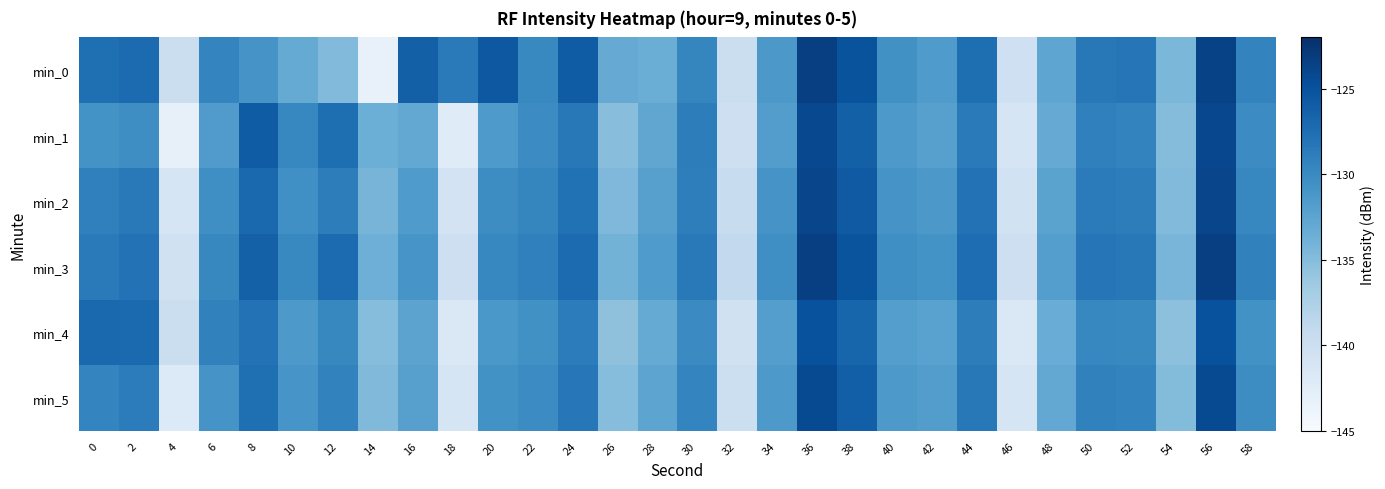

What is the minimum value shown in the chart?

-143.4